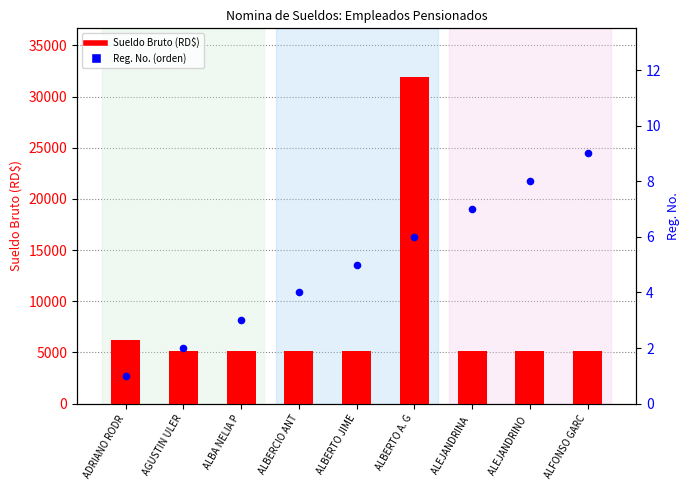

Which series has the largest total across all categories?

Sueldo Bruto (RD$)